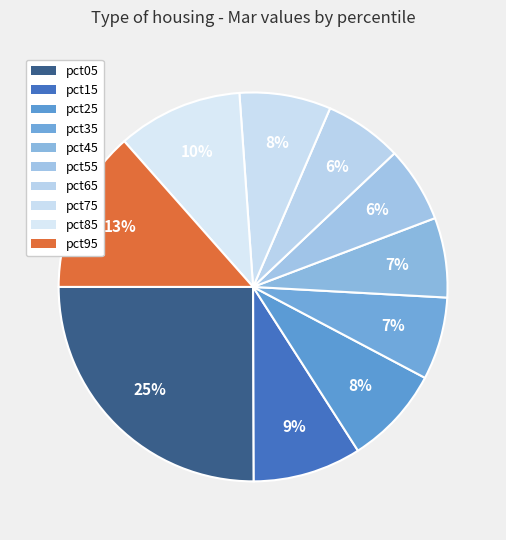

Does any single category account for the majority?

No